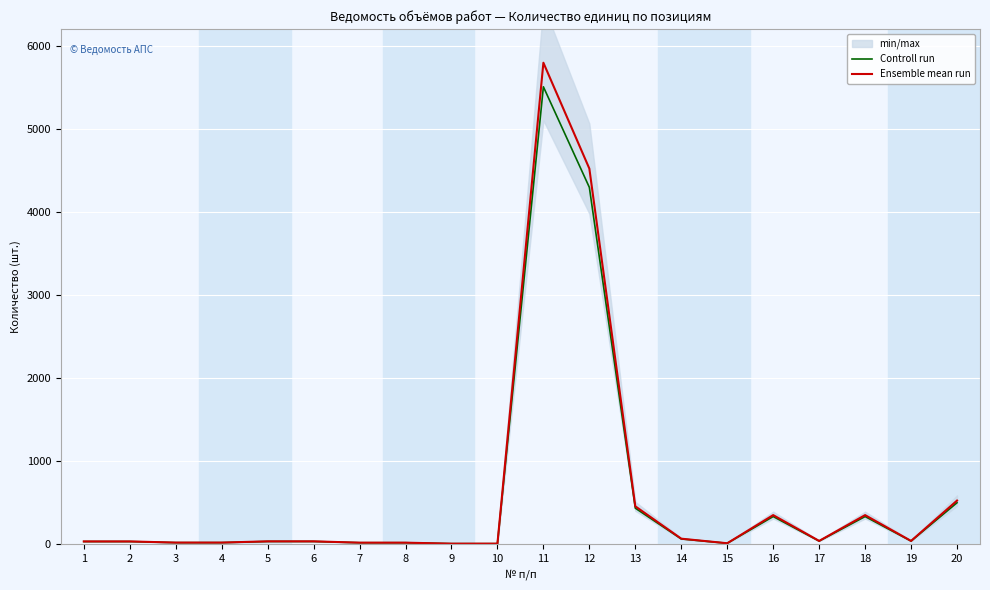

What is the highest value of the Controll run series?

5504.3